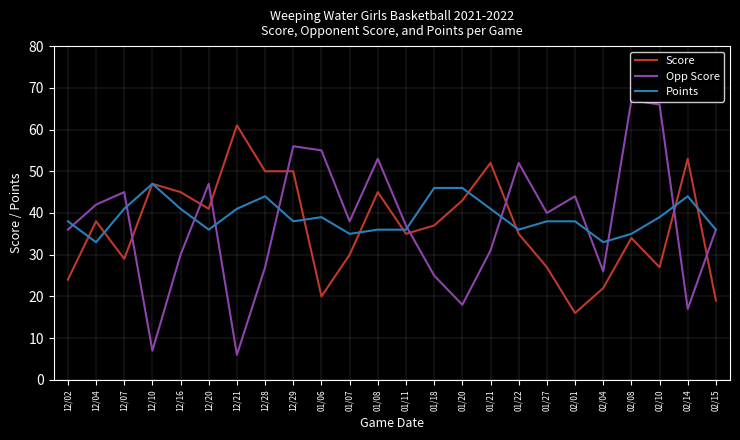

What is the difference between the highest and lowest values at 01/27?

13